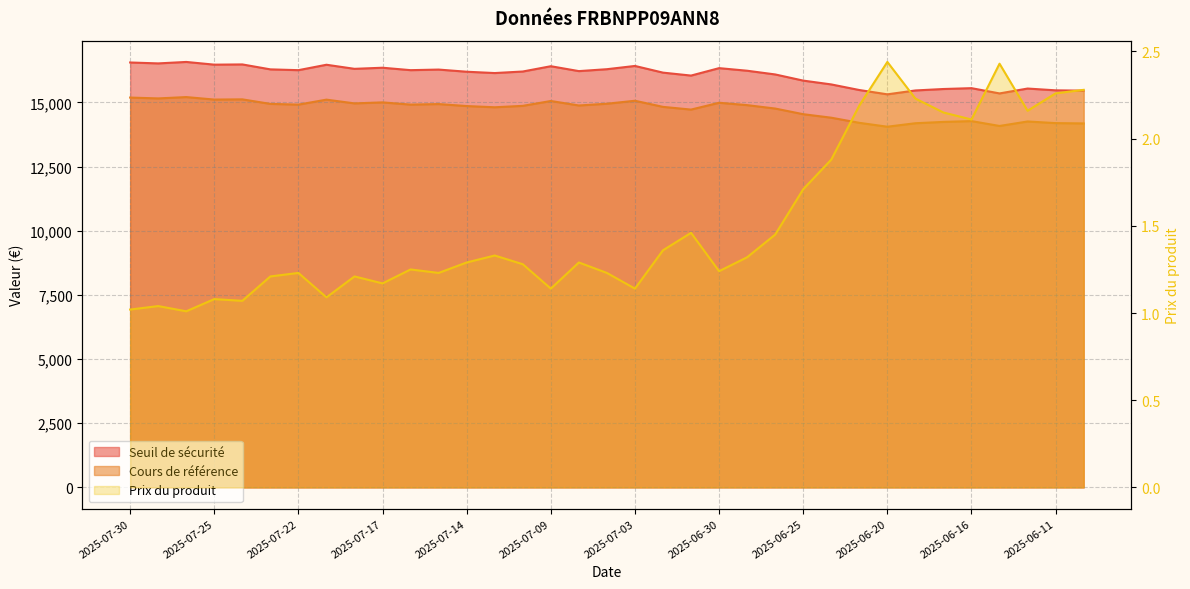

Which category has the highest value in the Prix du produit series?

2025-06-20